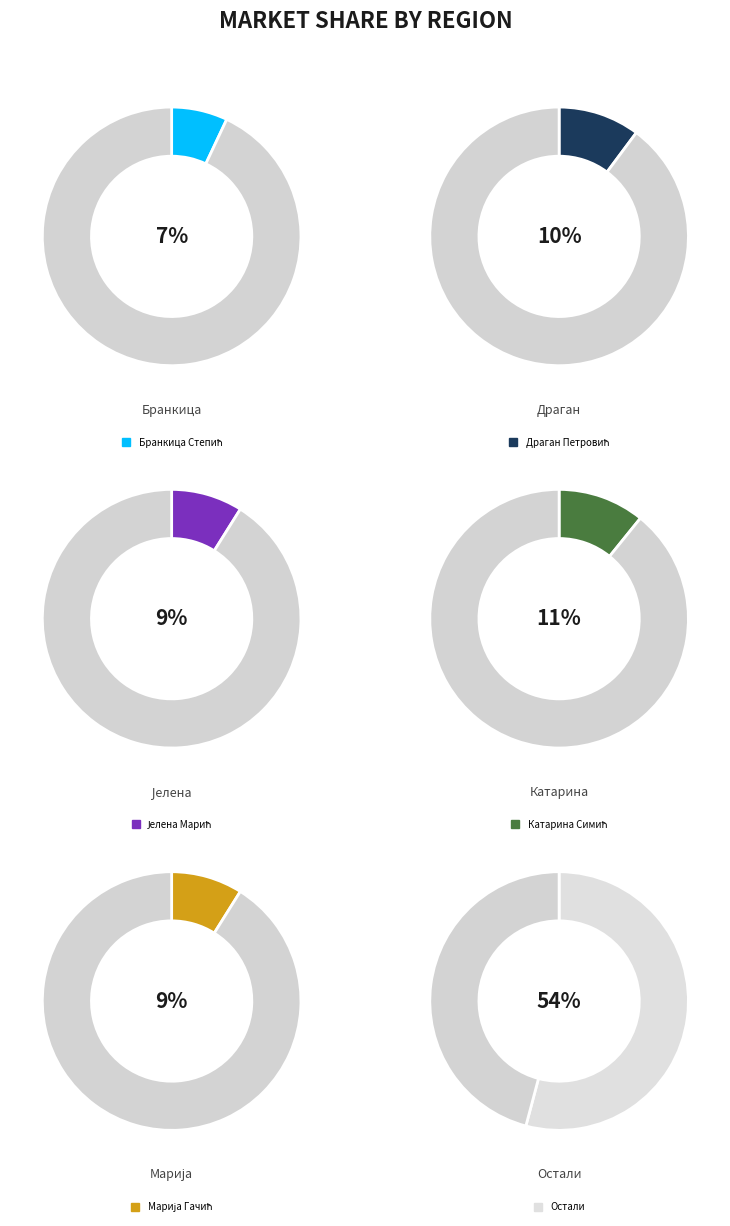

Is it true that Стево Видовић is 1% of the pie?

False